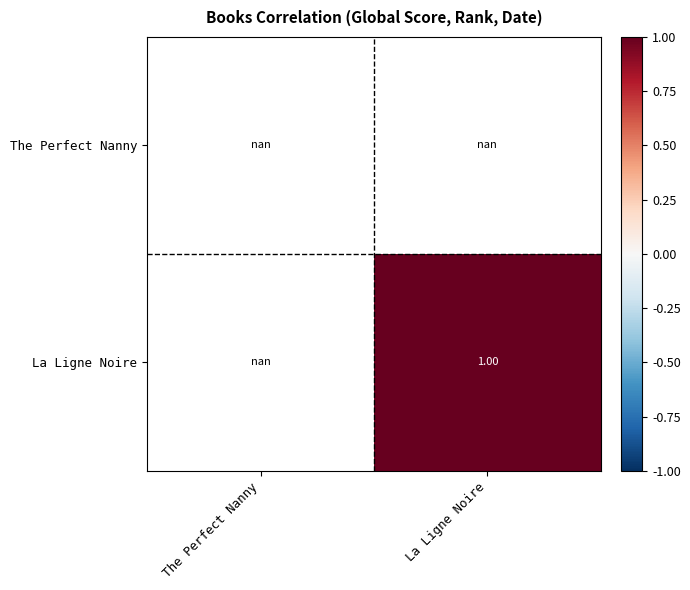

How many data points does each series have?

2